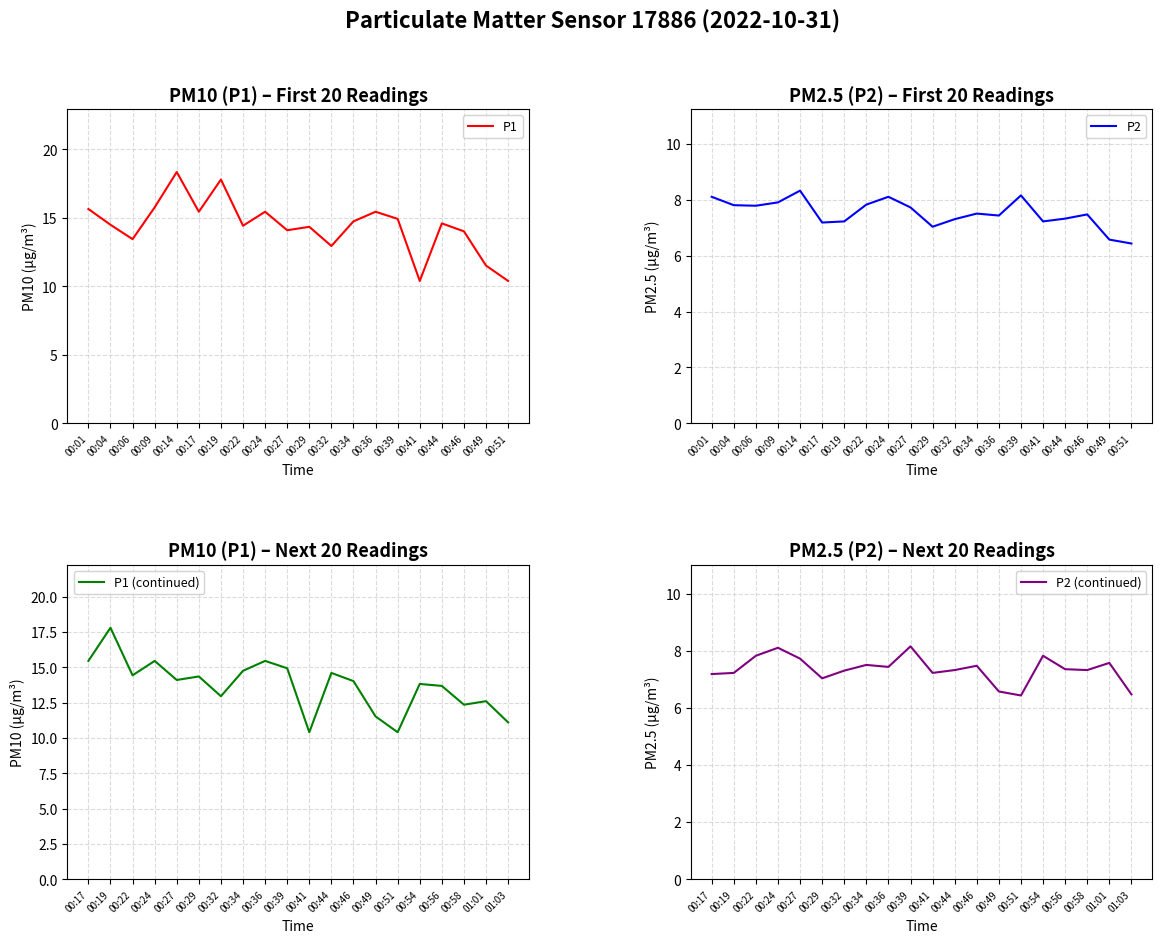

What is the approximate value of P2 at 00:49?

6.6